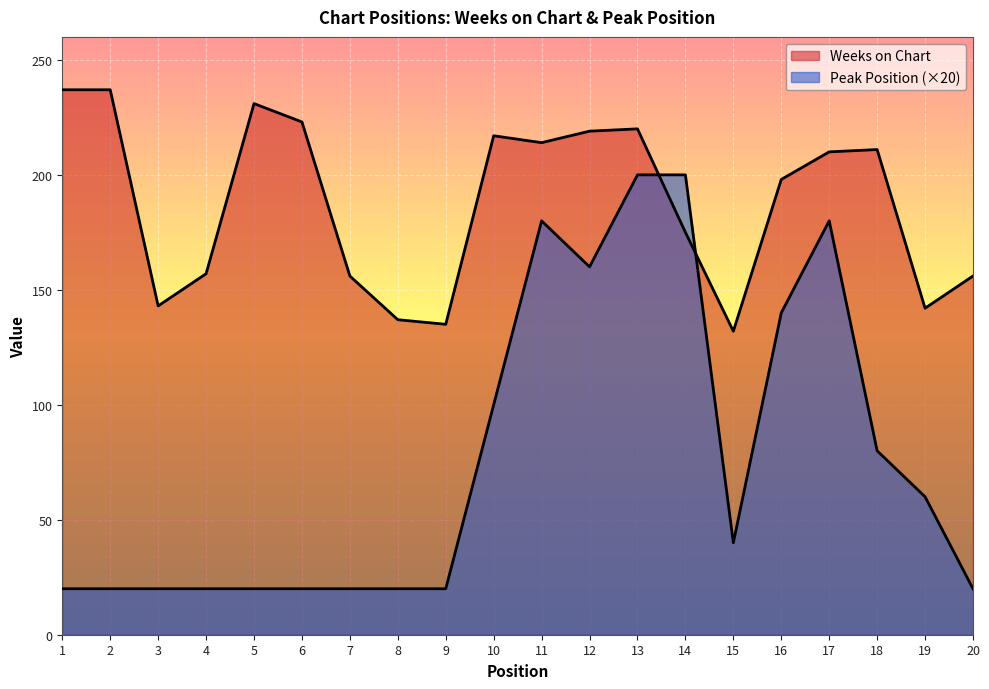

Reading left to right, extract all data points from this chart.

Weeks on Chart: 1=237	2=237	3=143	4=157	5=231	6=223	7=156	8=137	9=135	10=217	11=214	12=219	13=220	14=175	15=132	16=198	17=210	18=211	19=142	20=156
Peak Position: 1=20	2=20	3=20	4=20	5=20	6=20	7=20	8=20	9=20	10=100	11=180	12=160	13=200	14=200	15=40	16=140	17=180	18=80	19=60	20=20